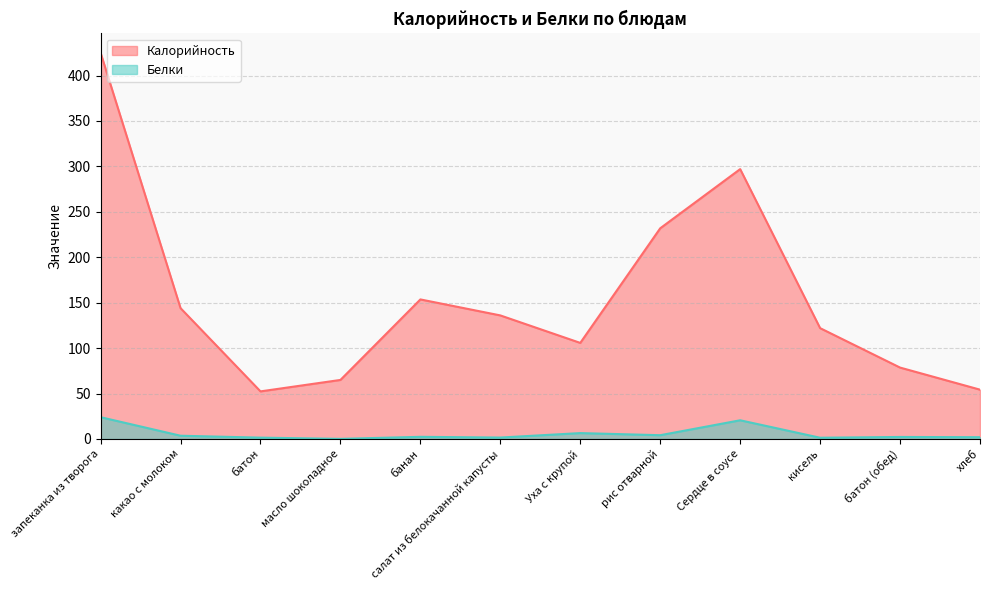

Between банан and салат из белокачанной капусты, which series saw the biggest shift?

Калорийность